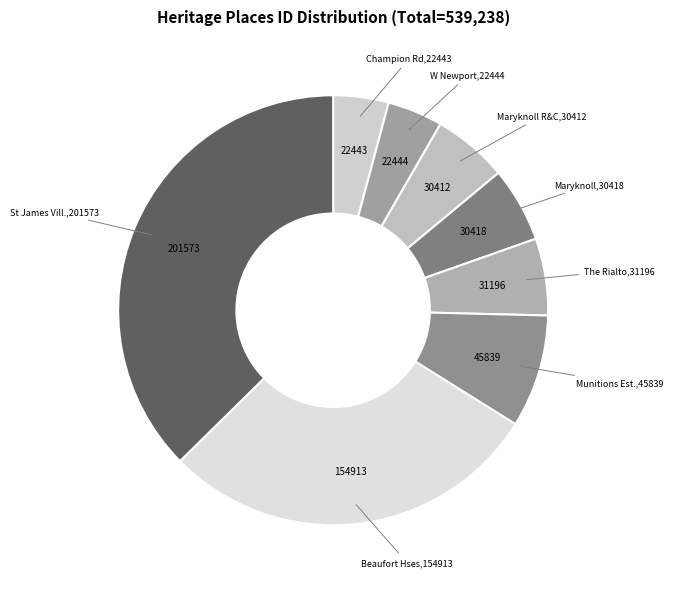

Which slice is the largest?

St James Vill.